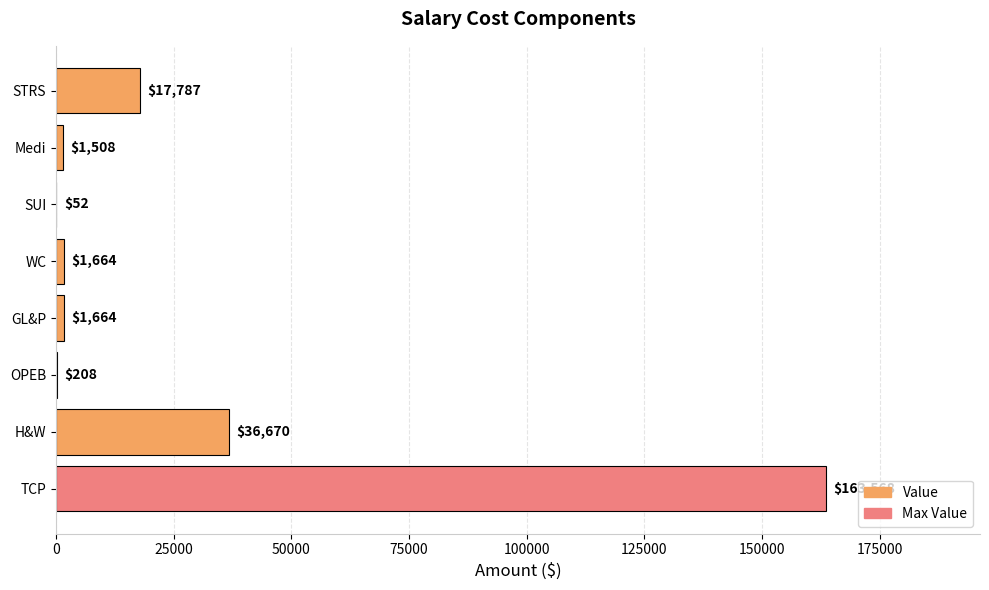

What is the sum of the values at GL&P and STRS?

19451